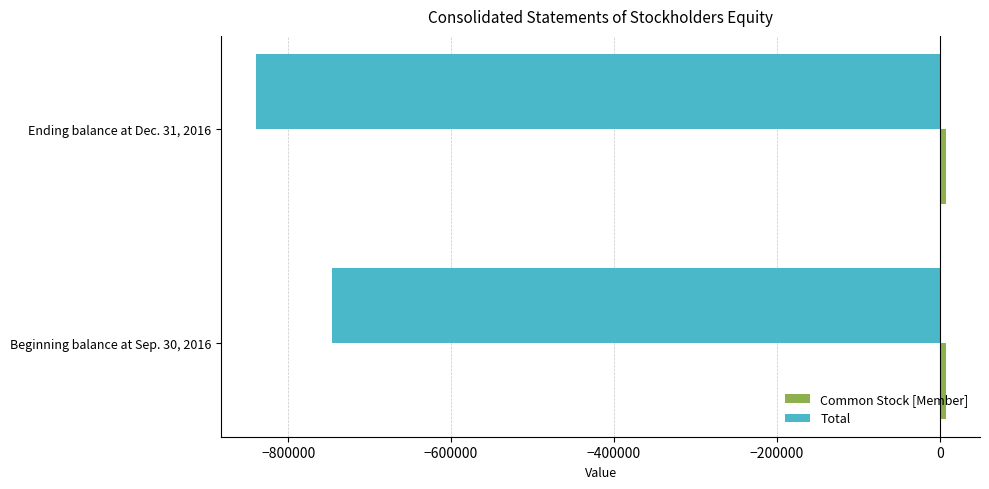

At which category is the sum across all series the highest?

Beginning balance at Sep. 30, 2016